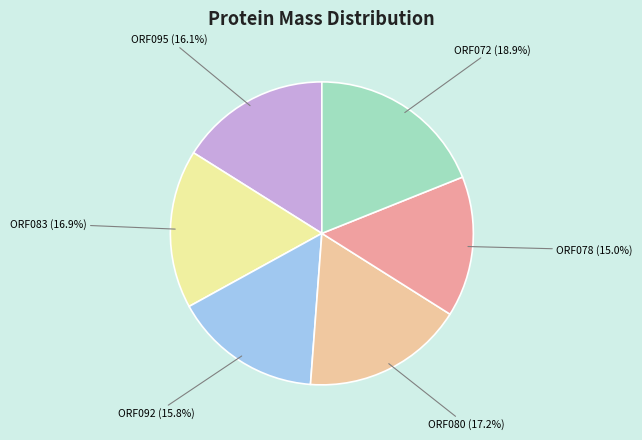

How many segments does this pie chart have?

6